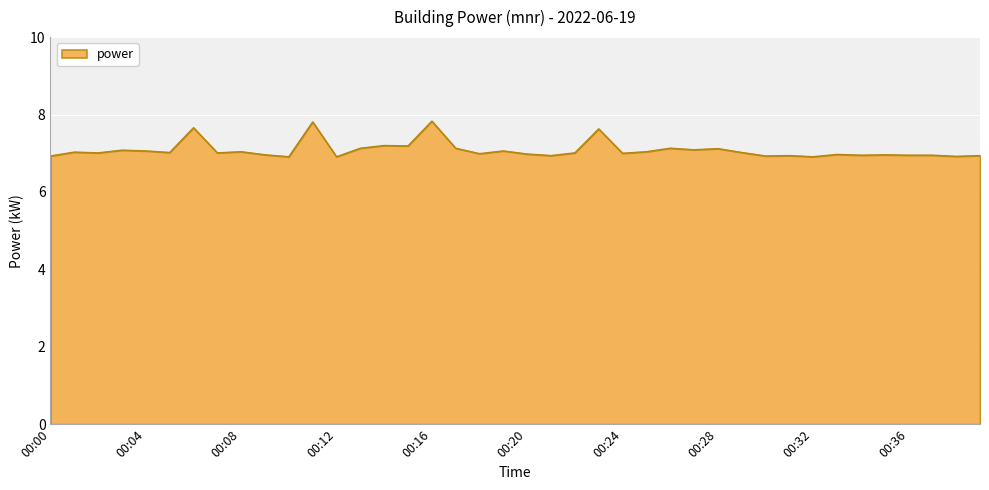

What is the difference between the maximum and minimum values?

0.9